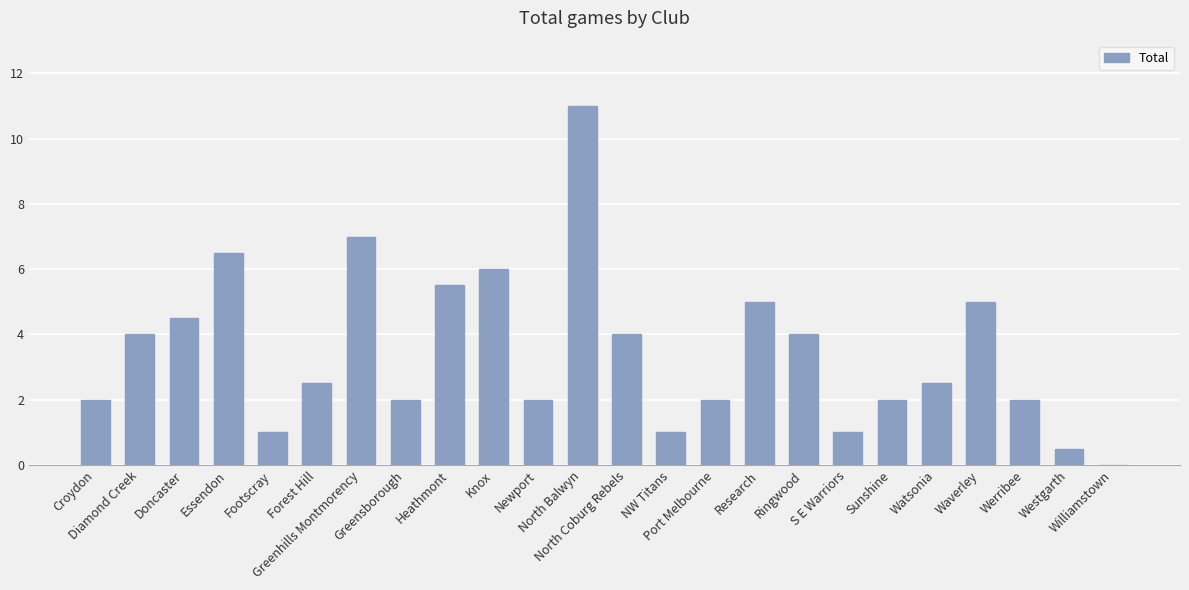

Reading right to left, transcribe all the data shown in this chart.

0.0	0.5	2.0	5.0	2.5	2.0	1.0	4.0	5.0	2.0	1.0	4.0	11.0	2.0	6.0	5.5	2.0	7.0	2.5	1.0	6.5	4.5	4.0	2.0